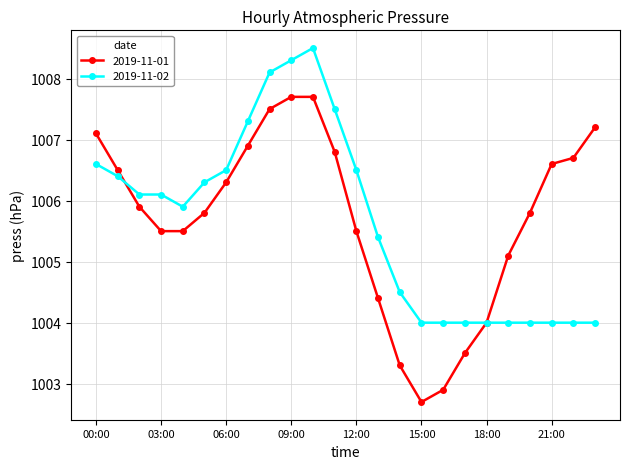

What is the value of the 2019-11-01 point at the 6th from the left?

1005.8